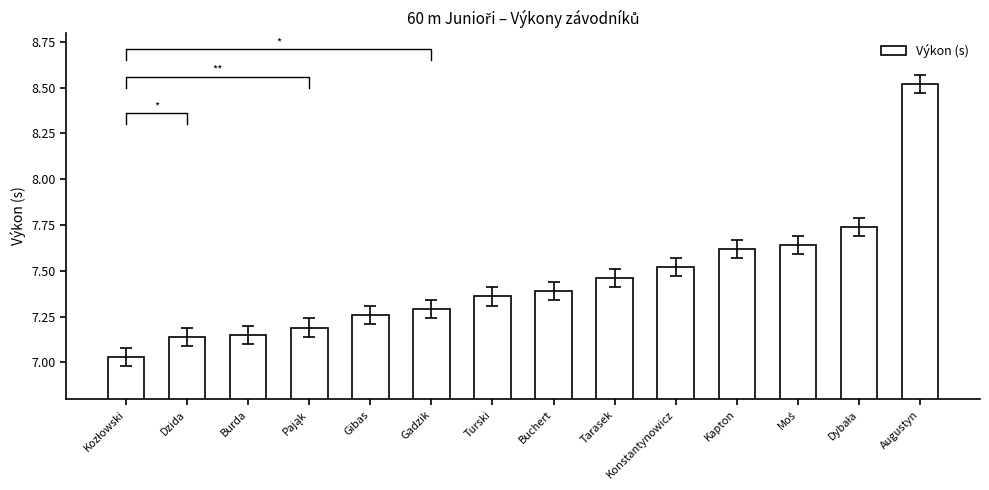

List the labels in order of value, smallest first.

Kozłowski, Dzida, Burda, Pająk, Gibas, Gadzik, Turski, Buchert, Tarasek, Konstantynowicz, Kapton, Moś, Dybała, Augustyn